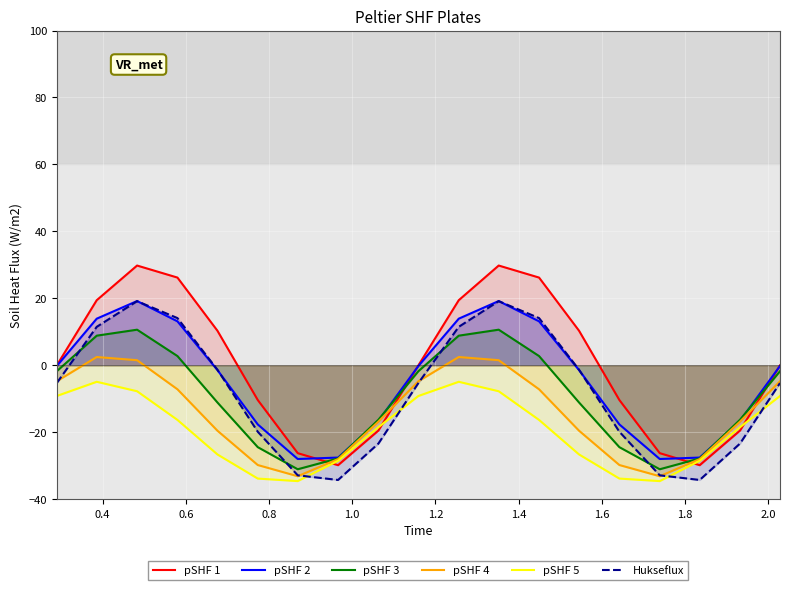

How many data points in pSHF 3 are less than -11?

10